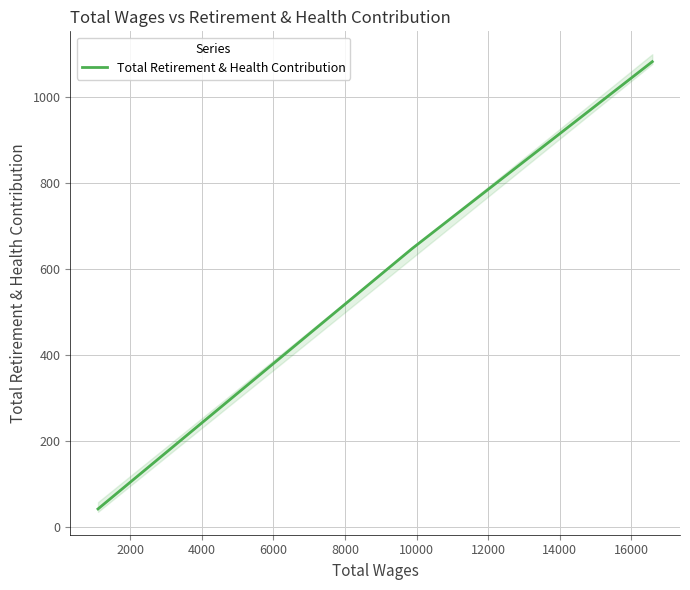

Rank the categories by value from highest to lowest.

4000, 2000, 0